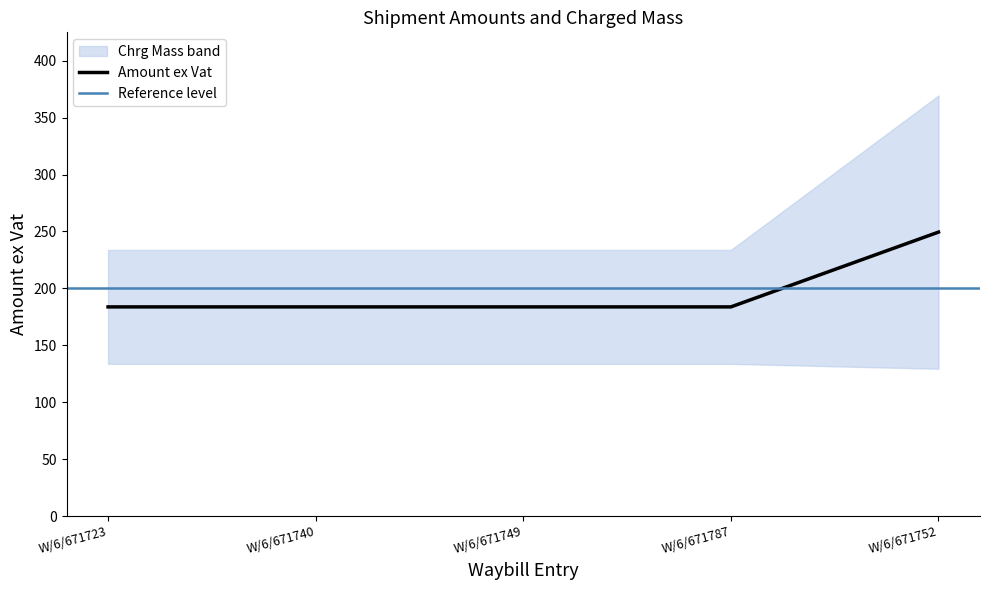

What is the sum of the values at W/6/671740 and W/6/671749?

367.5